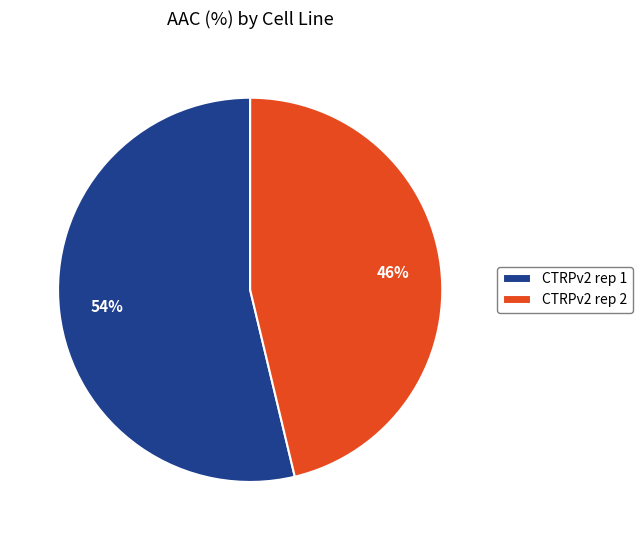

Combined, do CTRPv2 rep 1 and CTRPv2 rep 2 account for over 50%?

Yes